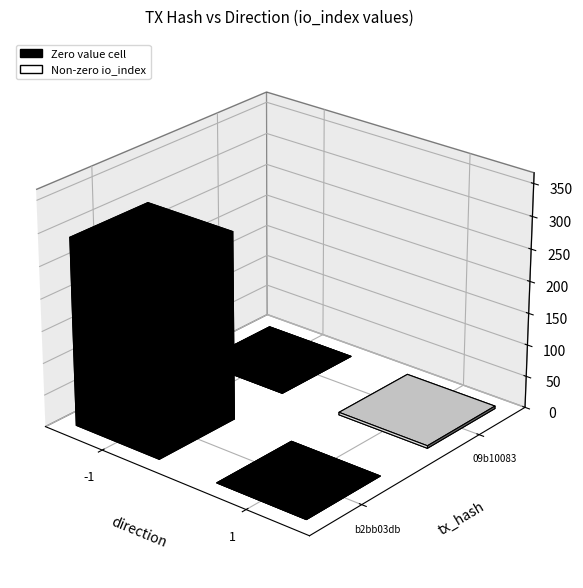

The 09b10083 series shows 1 at direction. True or false?

False